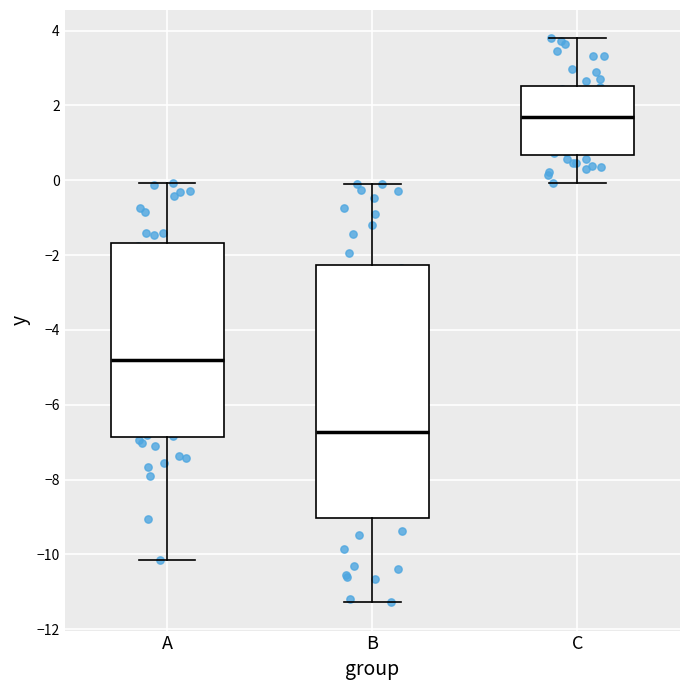

Where is the lower edge of the box for A on the y-axis? The values are not printed on the chart, so give them approximately, as read against the axis.

-6.8